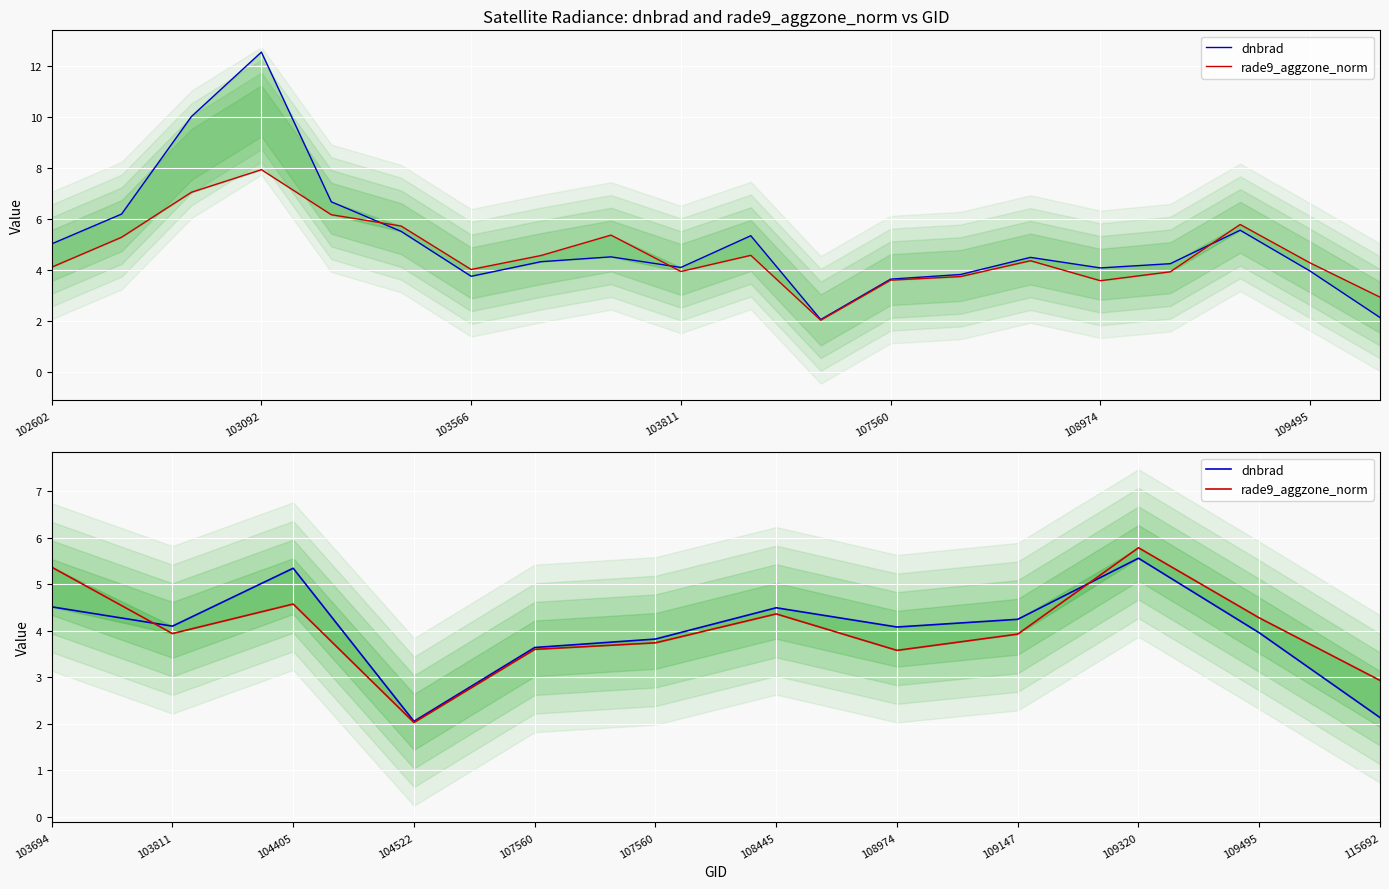

How many interior local valleys does the rade9_aggzone_norm series have?

3